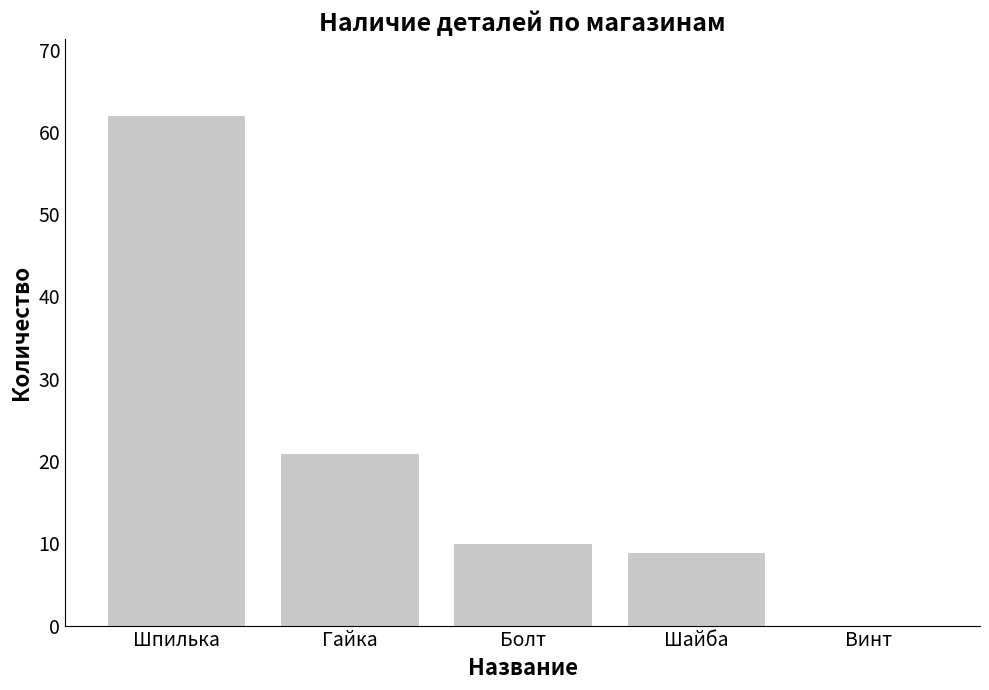

At which label is the value closest to 31?

Гайка